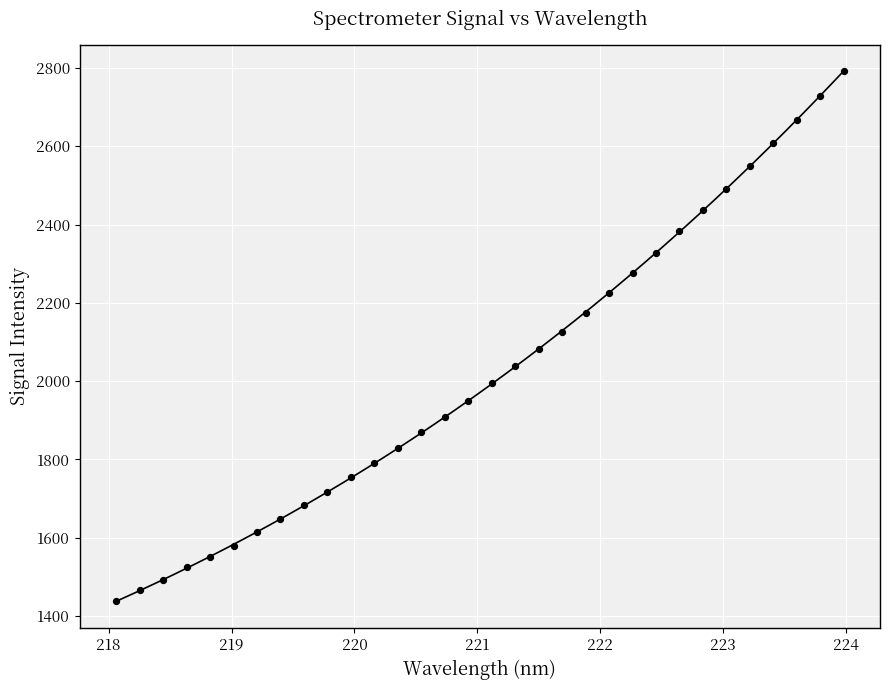

What is the range of X values (max minus min)?

5.9